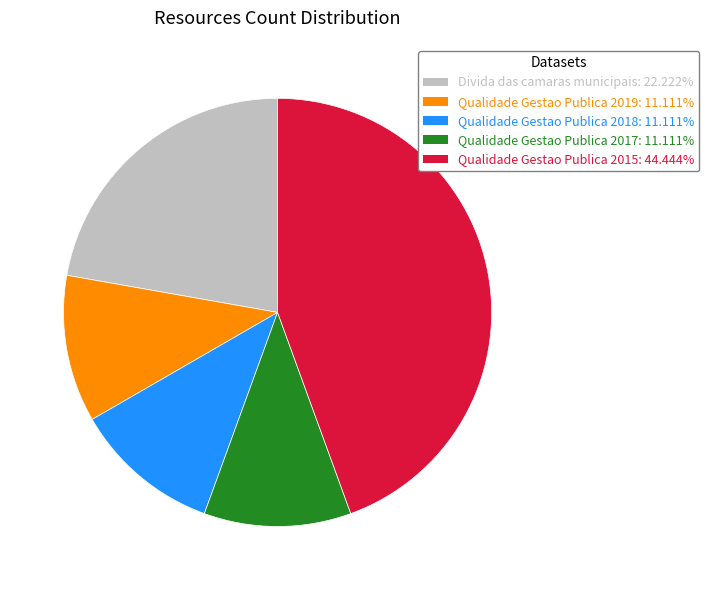

Does Qualidade Gestao Publica 2019 account for over 50% of the chart?

No